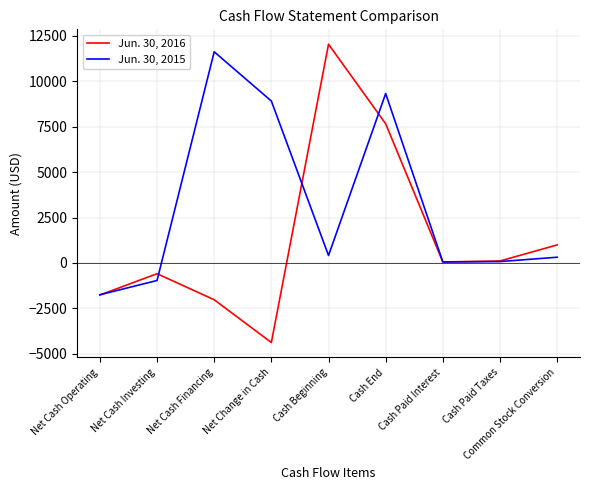

Where is the first local maximum for Jun. 30, 2016?

Net Cash Investing